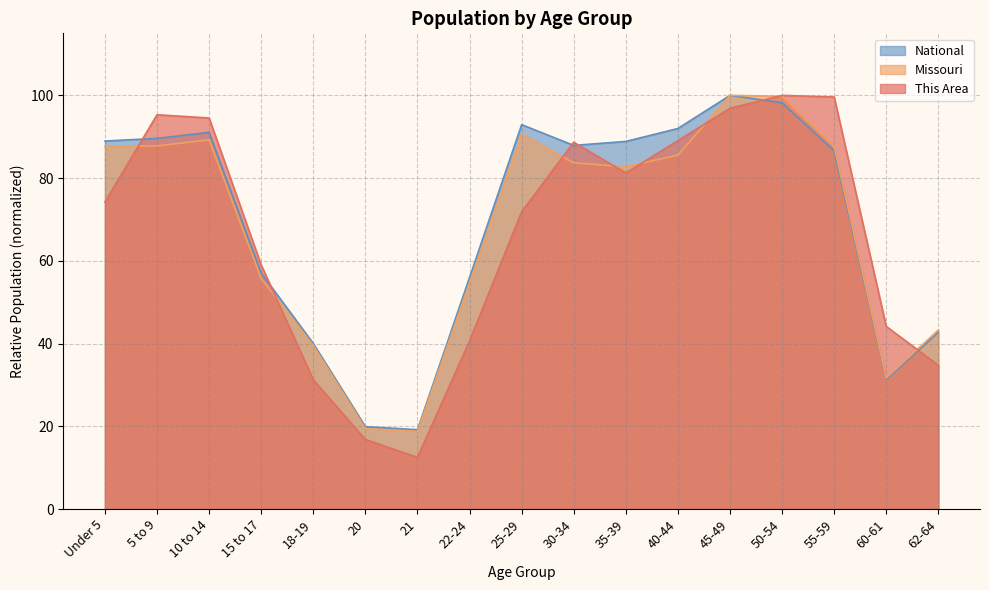

What position from the left is 22-24?

8